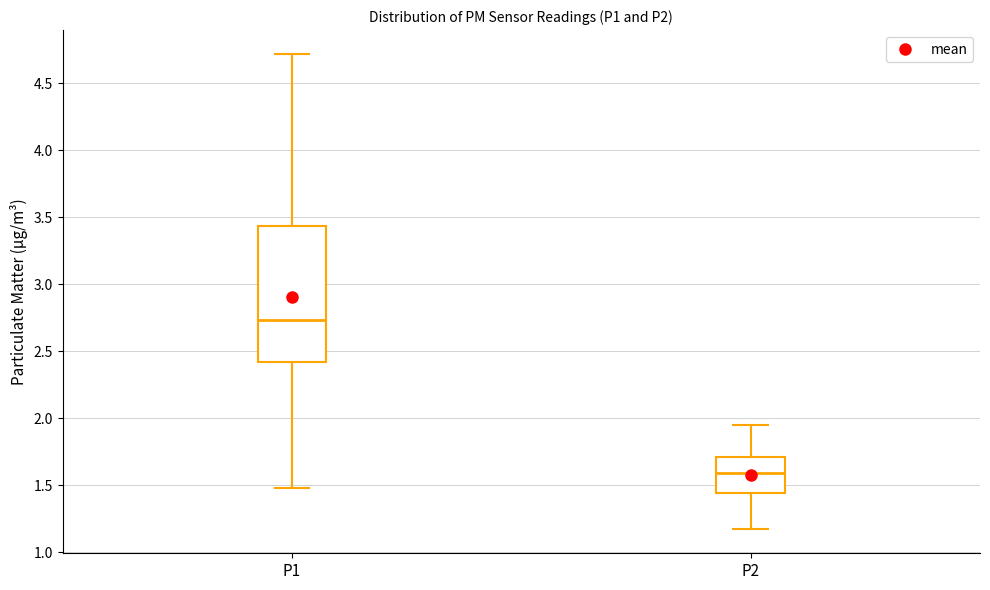

Where is the lower edge of the box for P2 on the y-axis? The values are not printed on the chart, so give them approximately, as read against the axis.

1.45